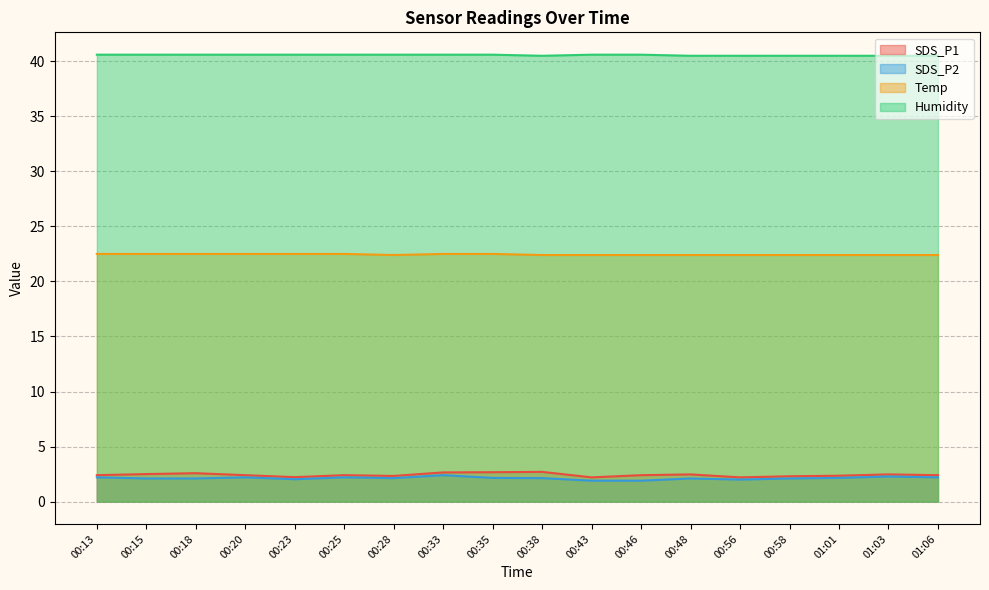

How many values in the SDS_P2 series are below 2?

2